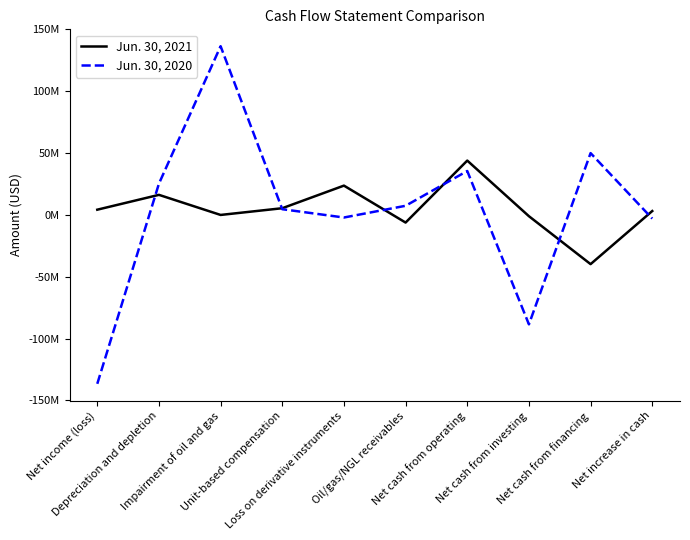

Does the chart display data point markers on the line(s)?

No